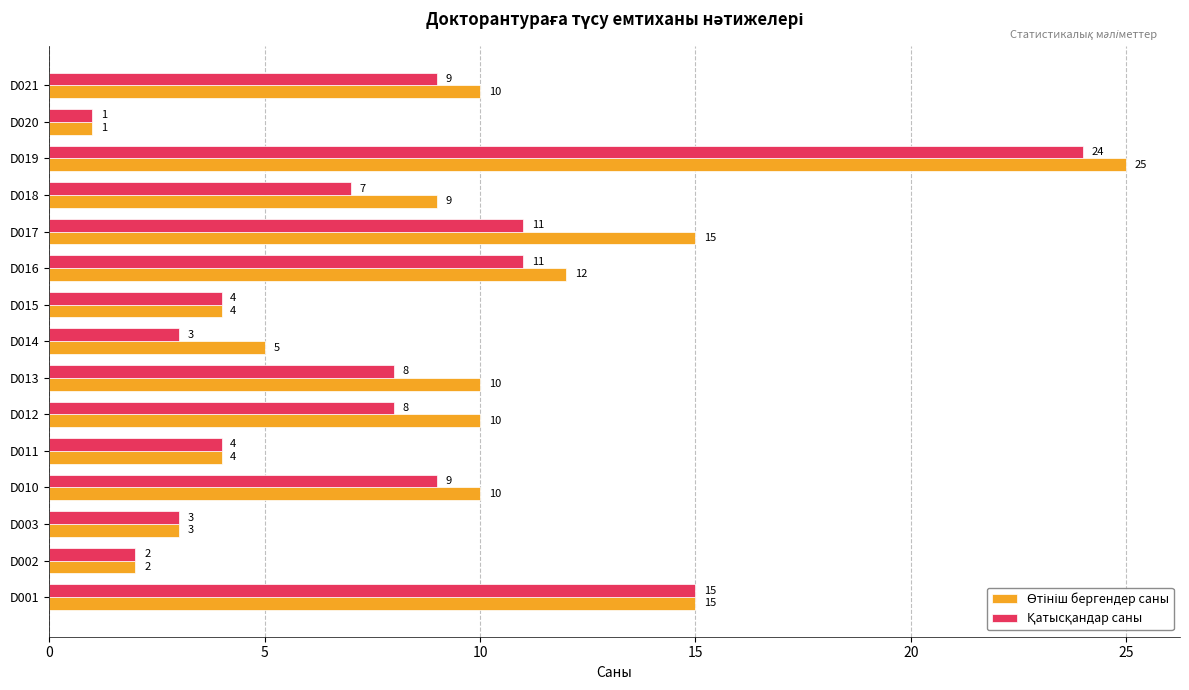

What is the maximum value shown in the chart?

25